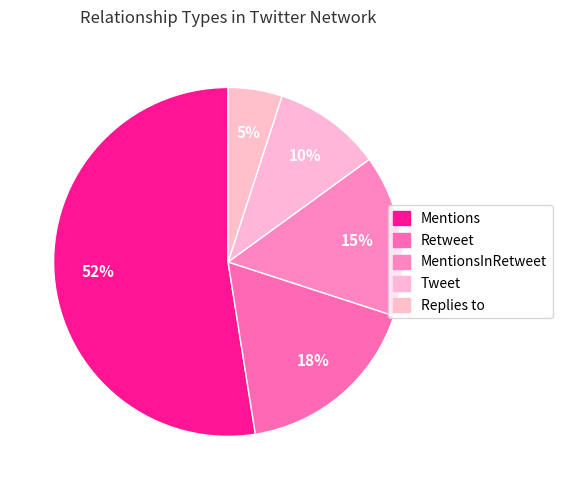

Which has a higher value, Mentions or Retweet?

Mentions